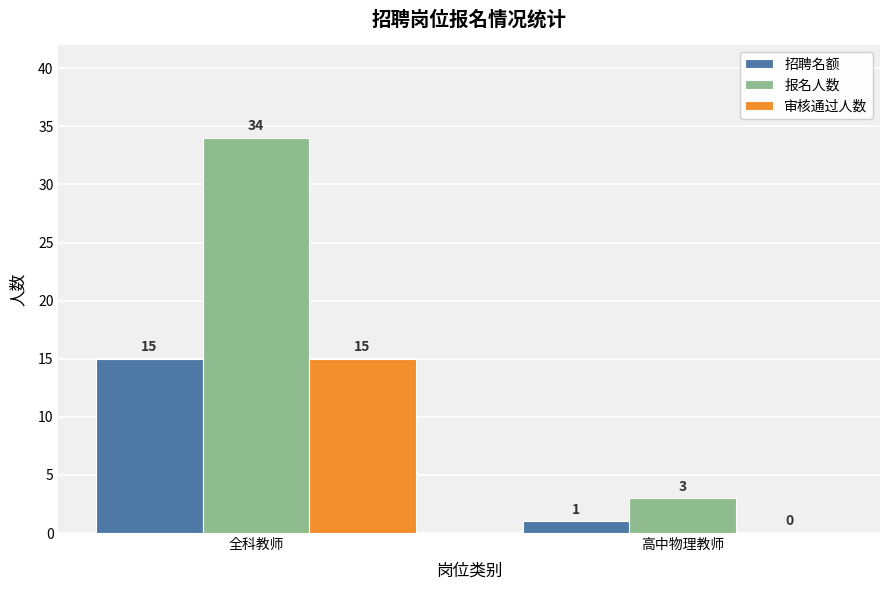

Reading right to left, extract all data points from this chart.

招聘名额: 1	15
报名人数: 3	34
审核通过人数: 0	15